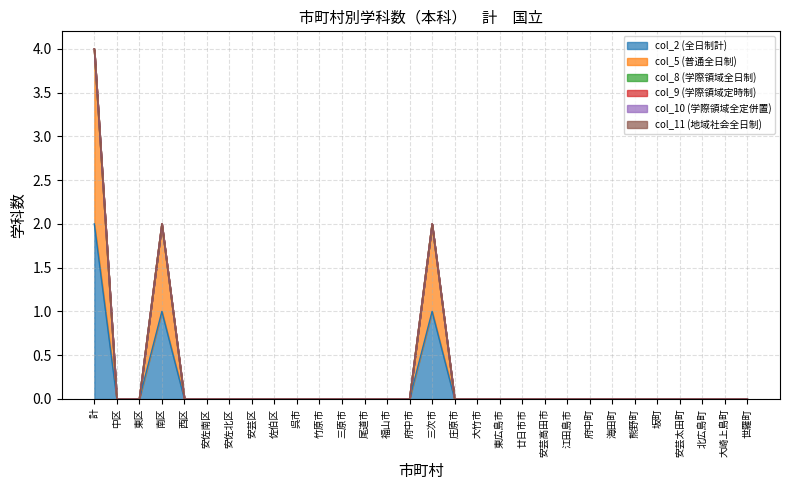

What is the maximum value shown in the chart?

2